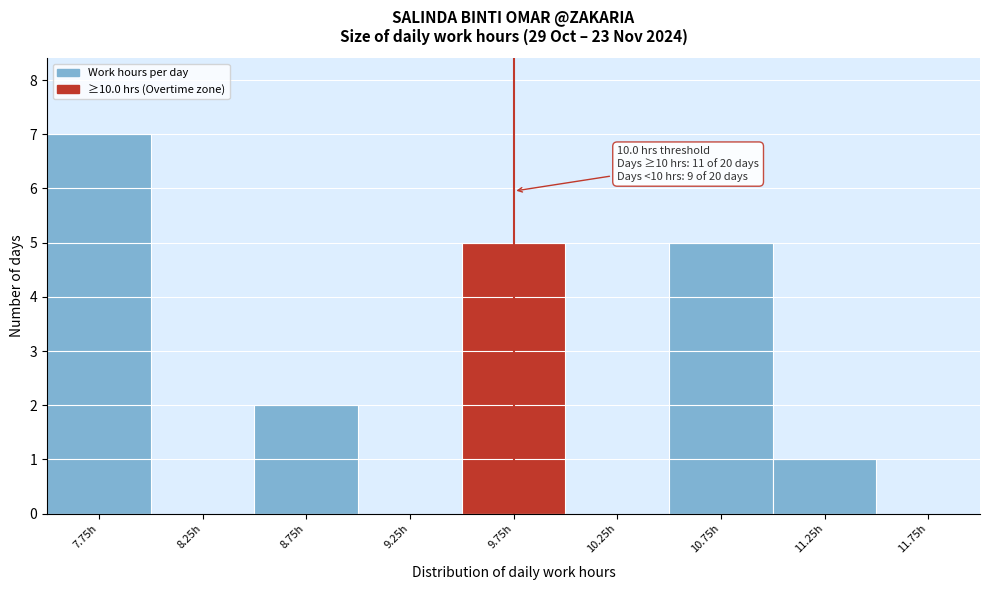

Reading right to left, list all the values displayed in this chart.

11.75h=0	11.25h=1	10.75h=5	10.25h=0	9.75h=5	9.25h=0	8.75h=2	8.25h=0	7.75h=7